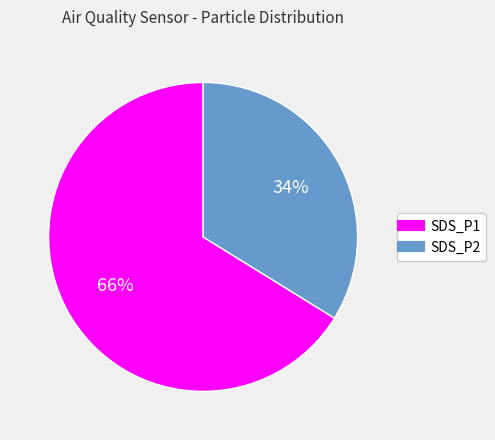

Does SDS_P1 account for over 50% of the chart?

Yes